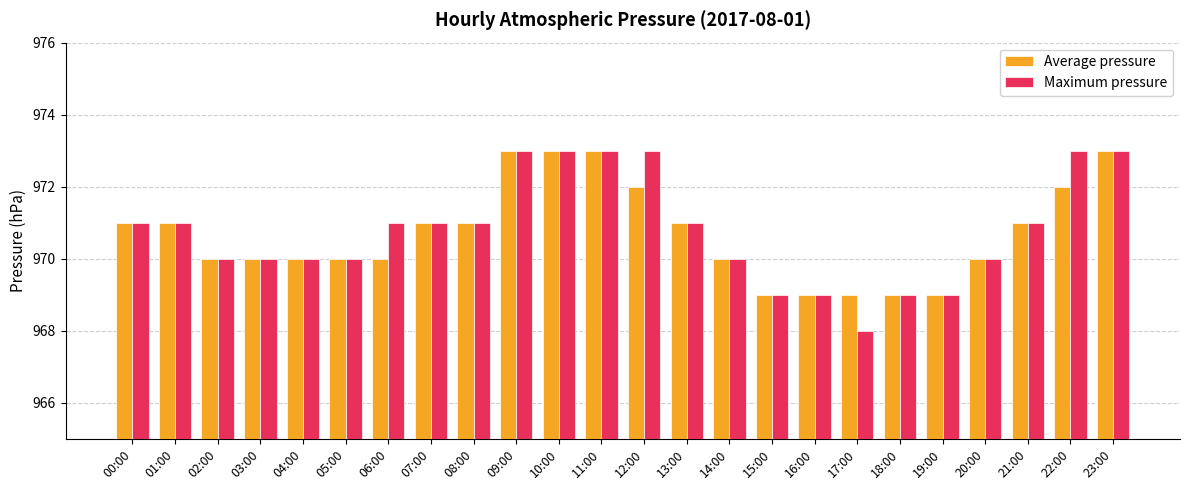

Read the Average pressure value at 21:00.

971